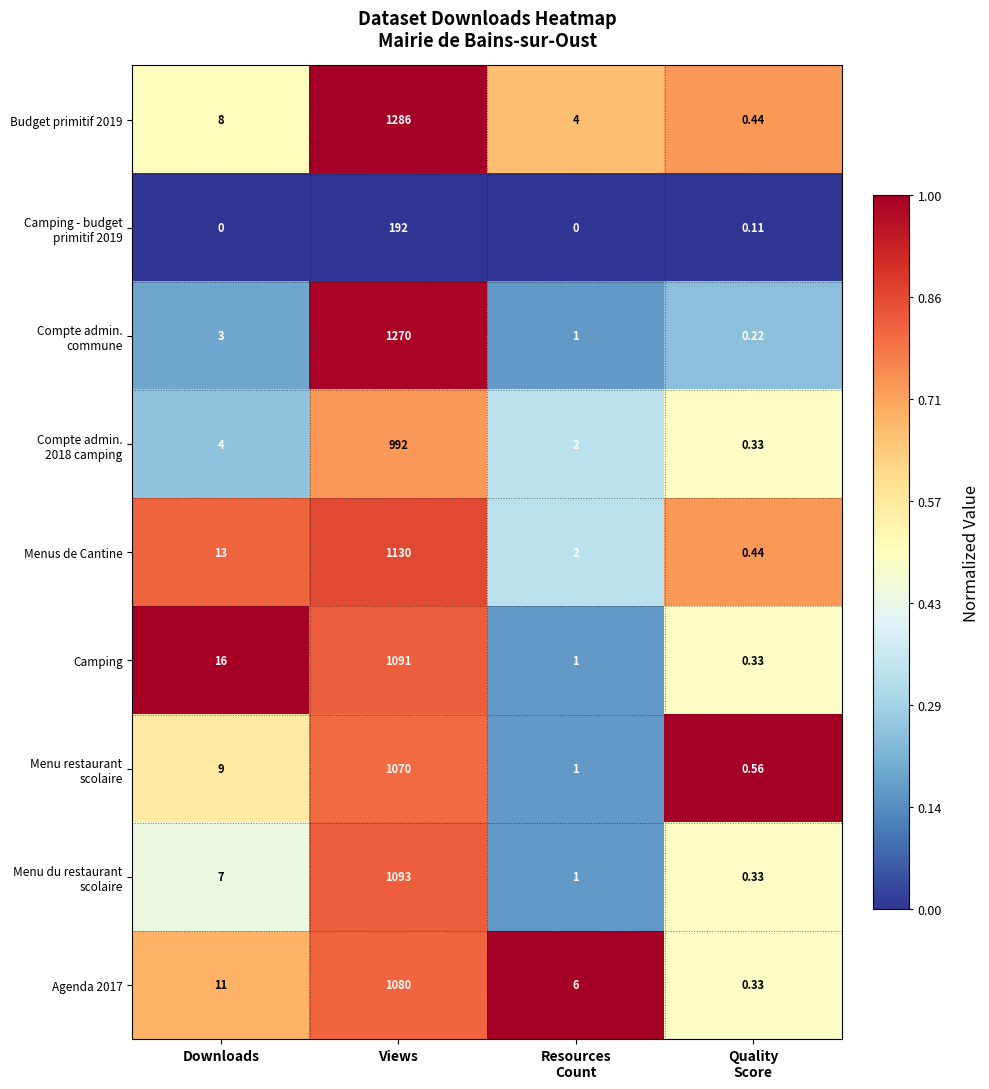

At which category is the sum across all series the highest?

Views